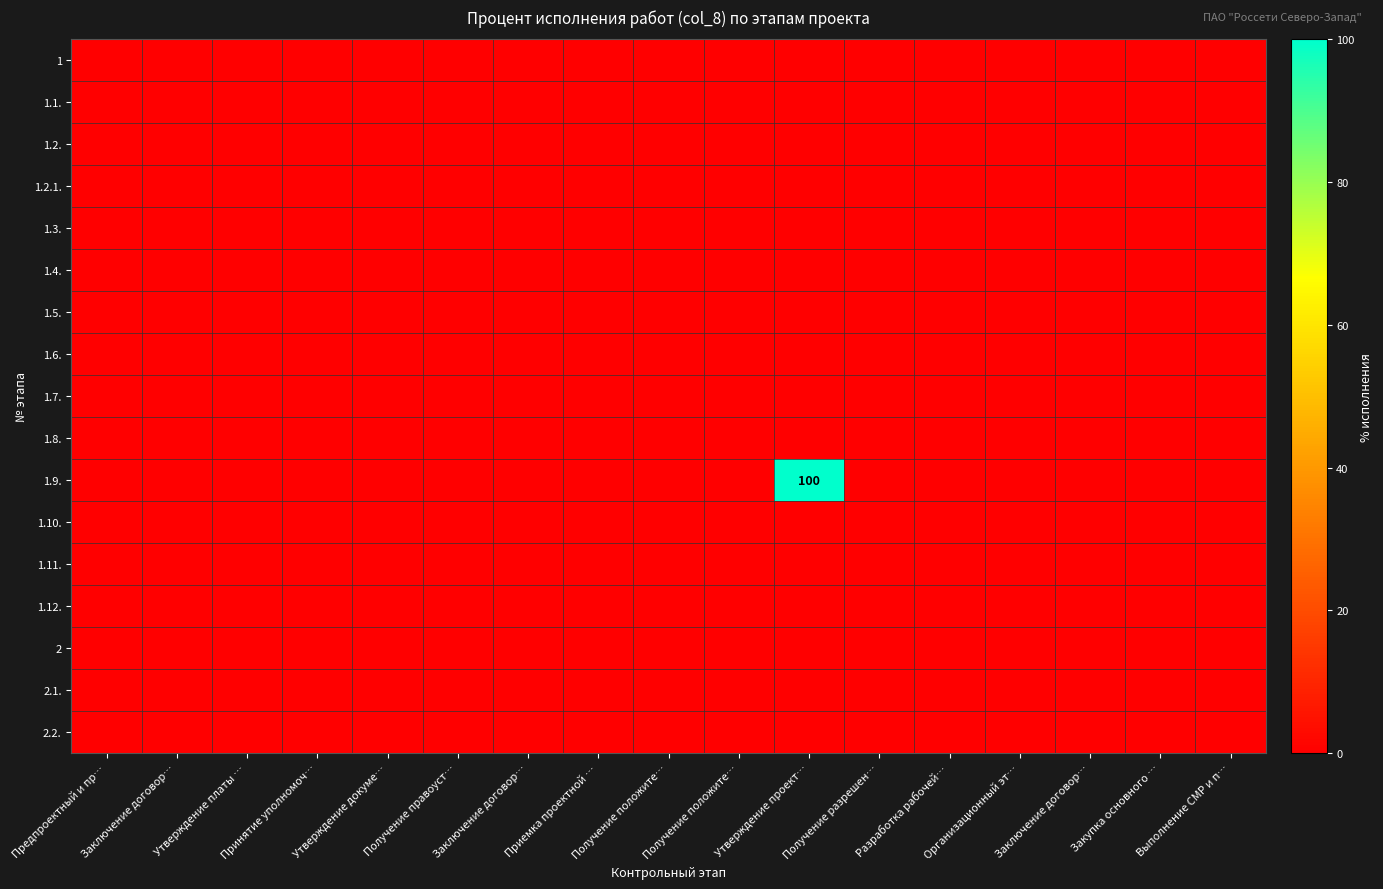

Which category has the highest value in the 1.2. series?

Предпроектный и пр…